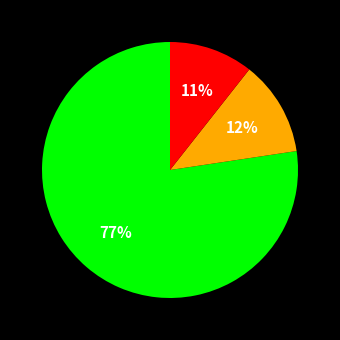

How many segments does this pie chart have?

3